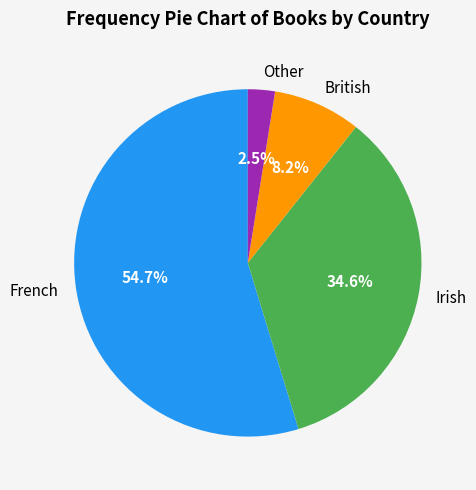

Which has a higher value, Irish or British?

Irish